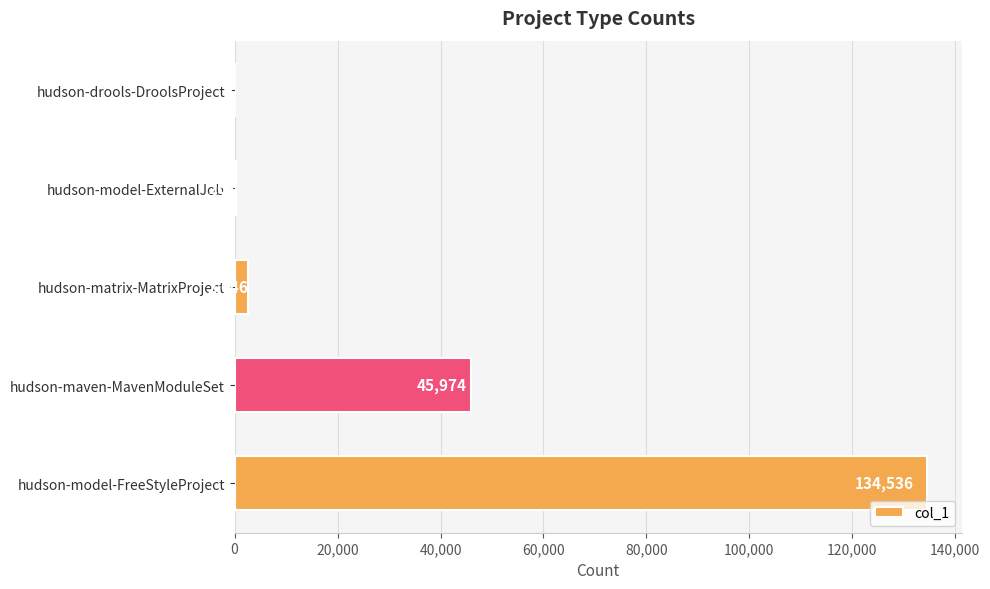

What is the approximate value at hudson-maven-MavenModuleSet, to the nearest 10?

45970